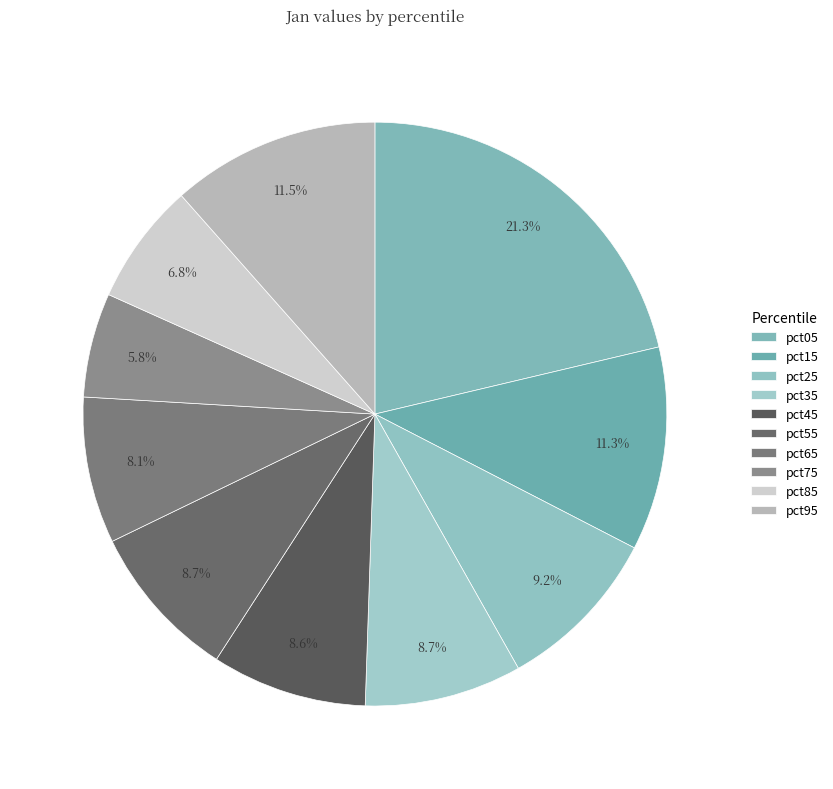

What is the smallest slice in the pie chart?

pct75